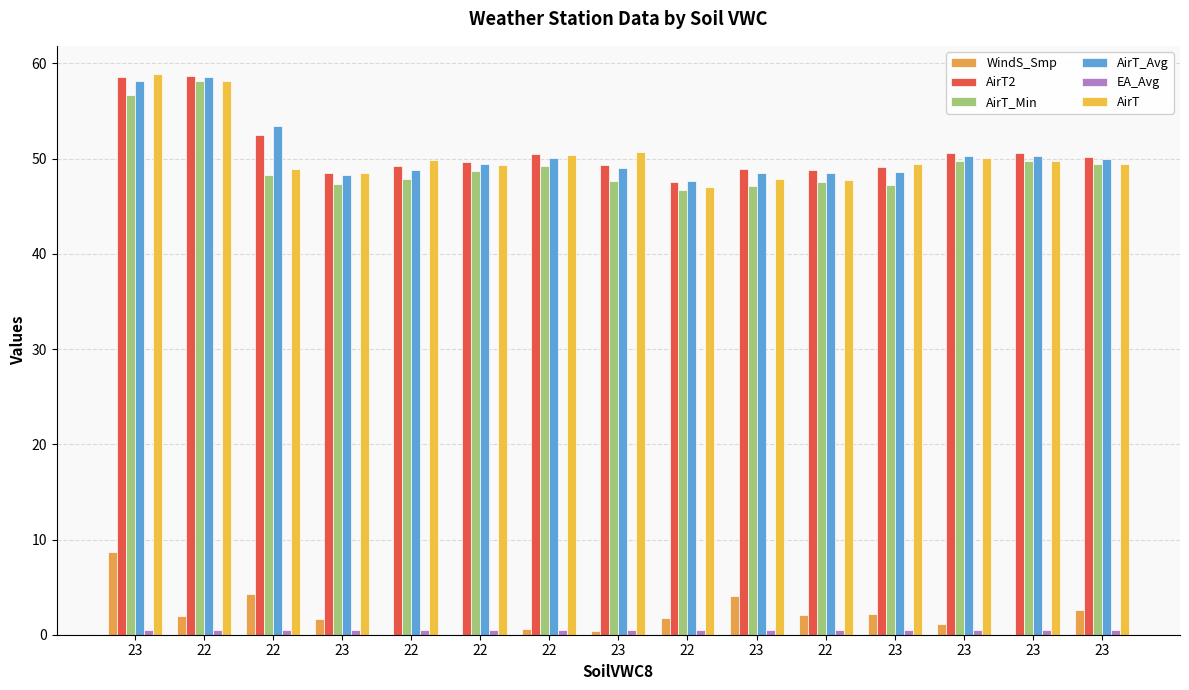

Reading left to right, extract all data points from this chart.

WindS_Smp: 23=8.7	22=2.0	22=4.3	23=1.6	22=0.0	22=0.0	22=0.6	23=0.4	22=1.7	23=4.0	22=2.1	23=2.1	23=1.1	23=0.0	23=2.6
AirT2: 23=58.6	22=58.7	22=52.5	23=48.5	22=49.2	22=49.6	22=50.5	23=49.3	22=47.5	23=48.9	22=48.8	23=49.1	23=50.6	23=50.6	23=50.2
AirT_Min: 23=56.7	22=58.2	22=48.3	23=47.3	22=47.9	22=48.7	22=49.2	23=47.7	22=46.7	23=47.1	22=47.5	23=47.2	23=49.7	23=49.8	23=49.4
AirT_Avg: 23=58.2	22=58.6	22=53.4	23=48.3	22=48.8	22=49.4	22=50.1	23=49.0	22=47.6	23=48.5	22=48.5	23=48.6	23=50.3	23=50.3	23=50.0
EA_Avg: 23=0.5	22=0.5	22=0.5	23=0.5	22=0.5	22=0.5	22=0.5	23=0.5	22=0.5	23=0.5	22=0.5	23=0.5	23=0.5	23=0.5	23=0.5
AirT: 23=58.9	22=58.2	22=48.9	23=48.5	22=49.9	22=49.3	22=50.4	23=50.7	22=47.0	23=47.9	22=47.8	23=49.4	23=50.1	23=49.8	23=49.4